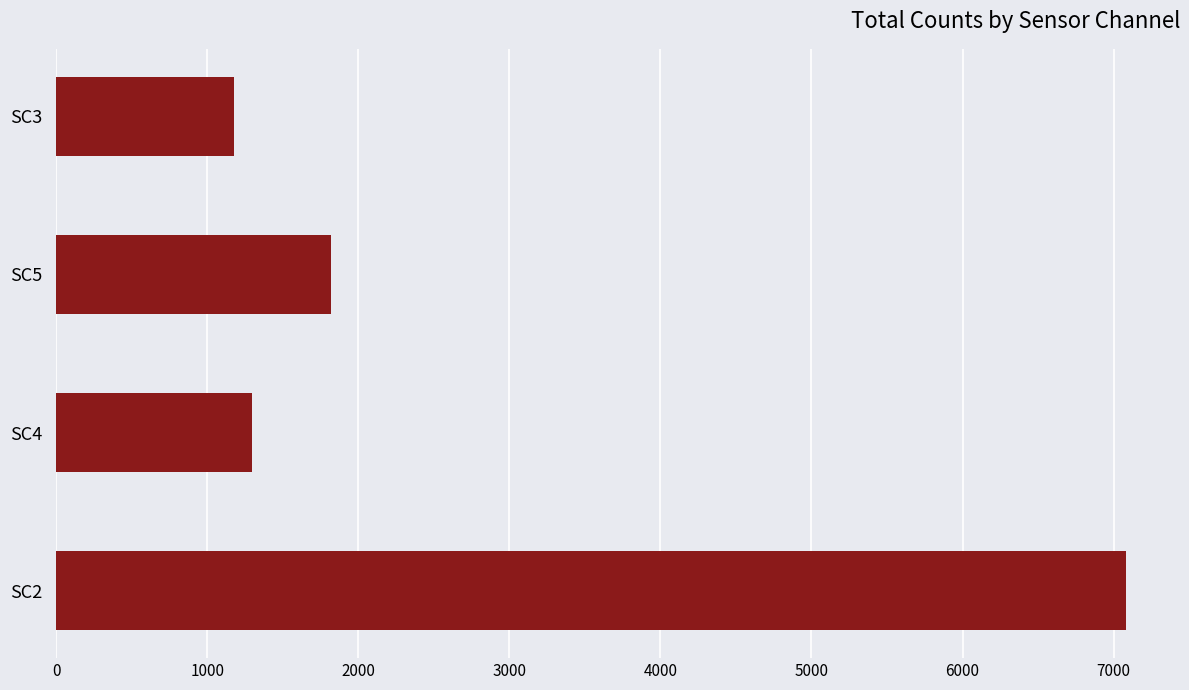

What is the change in value from SC4 to SC5?

+527